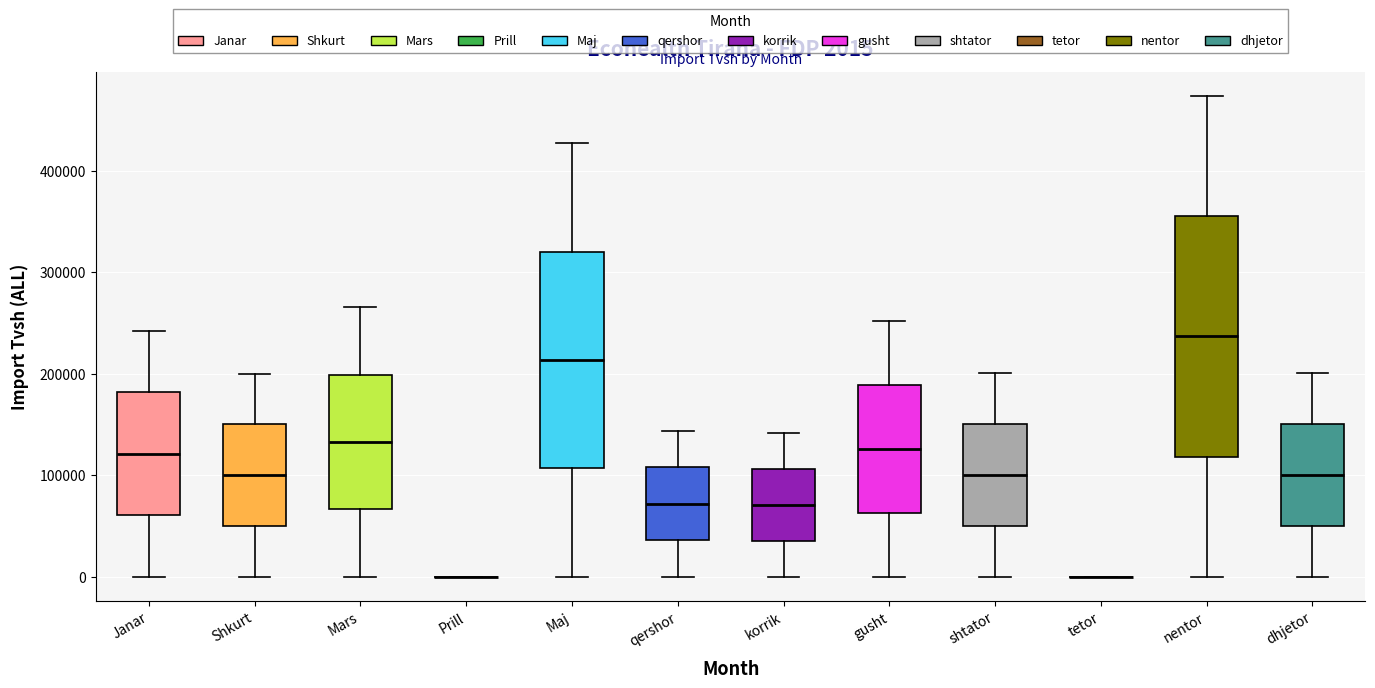

Comparing the boxes themselves (not the whiskers), which one is the tallest?

nentor